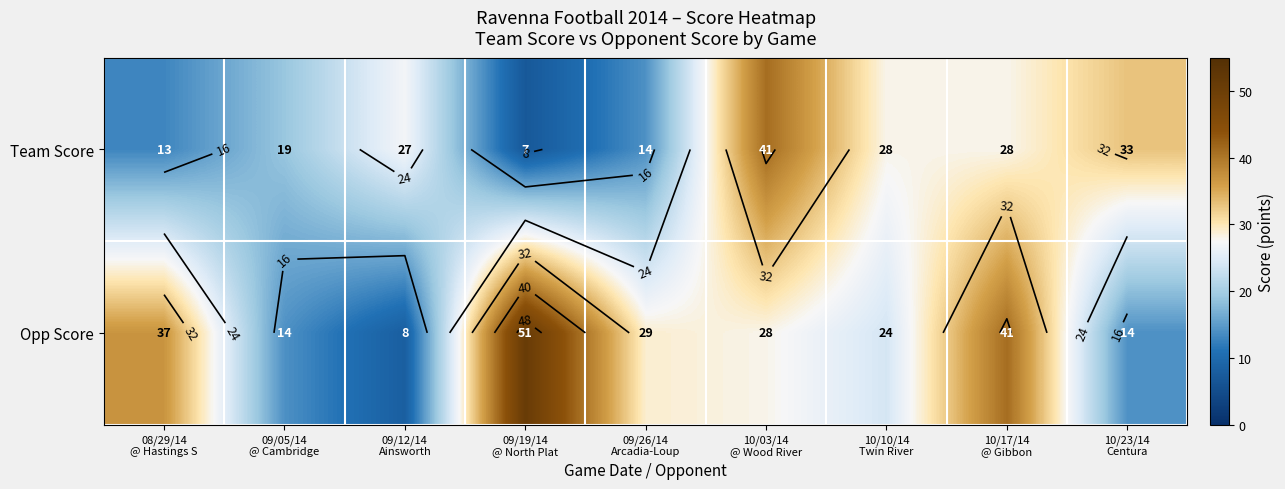

Where does the Opp Score series first go above 28?

08/29/14 @ Hastings S